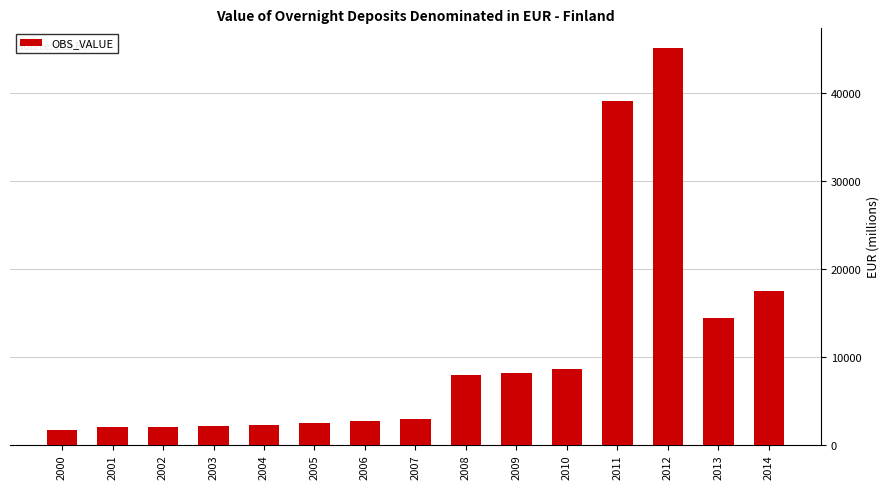

What is the sum of the values at 2012 and 2000?

46815.9